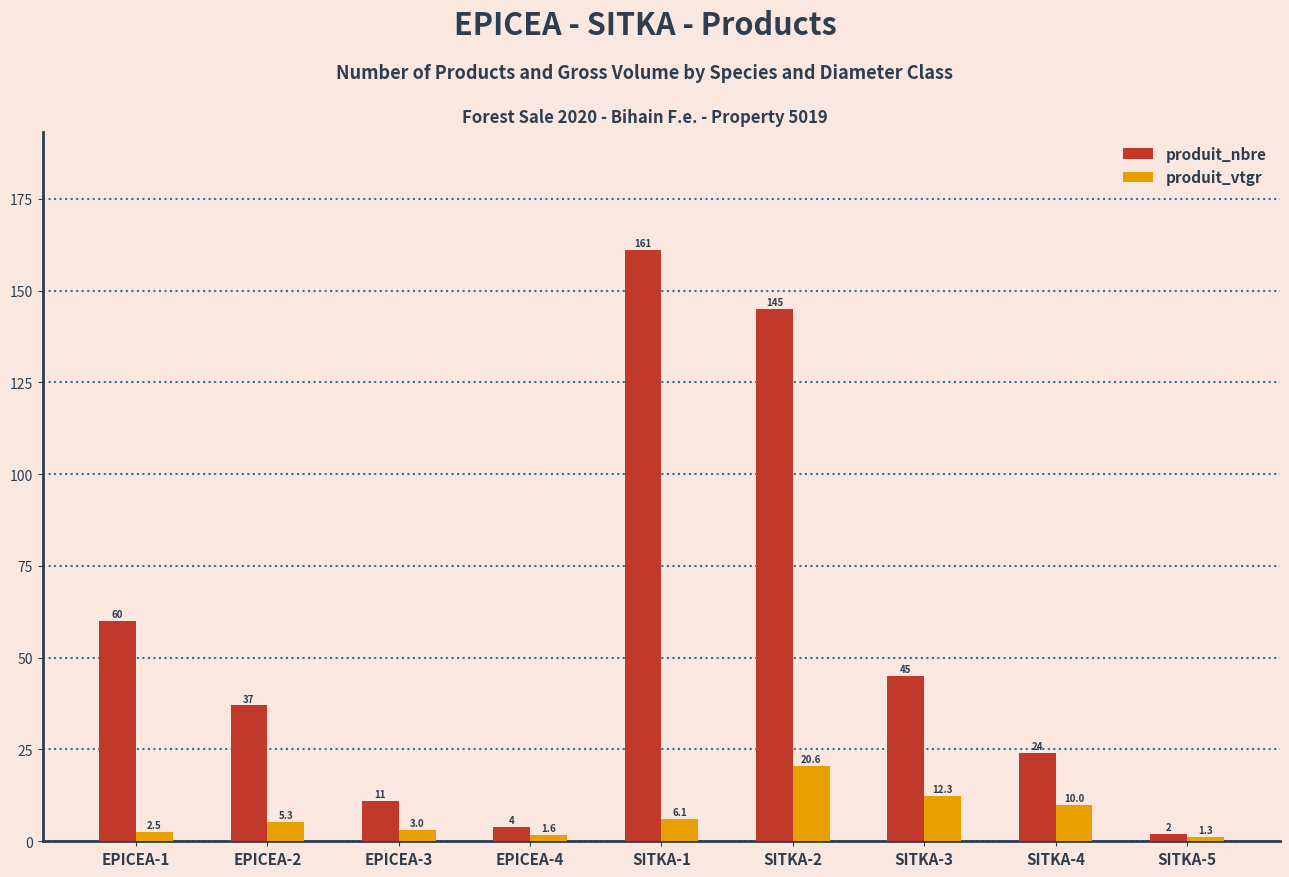

Where is produit_vtgr nearest to the value 10?

SITKA-4